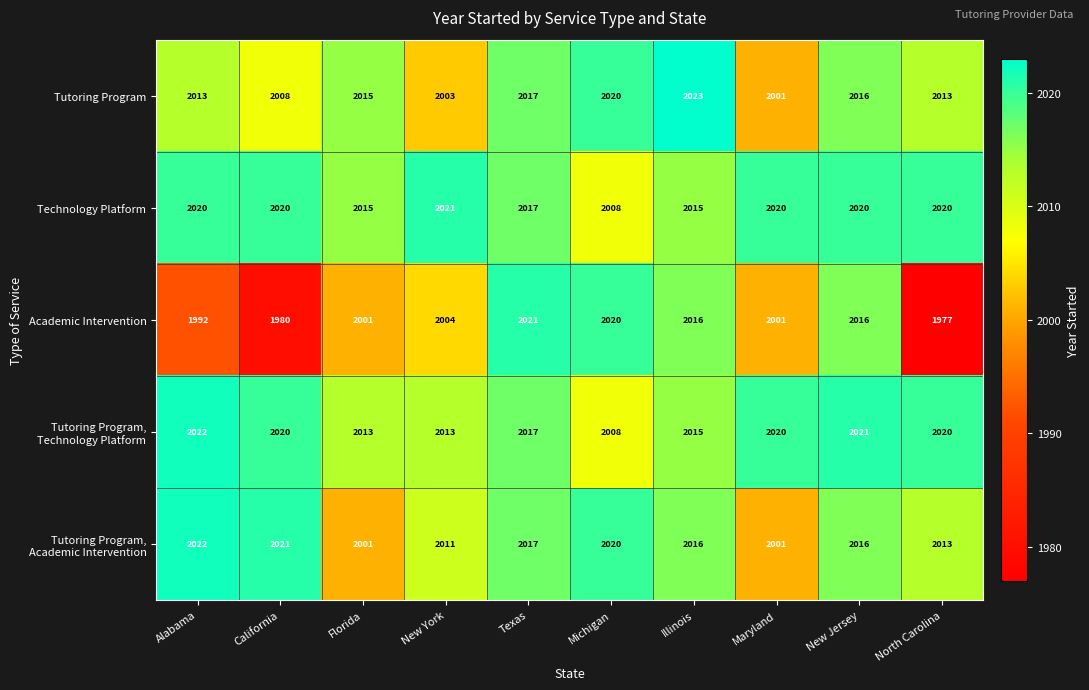

What is the difference between the second highest and minimum values in the Technology Platform series?

12